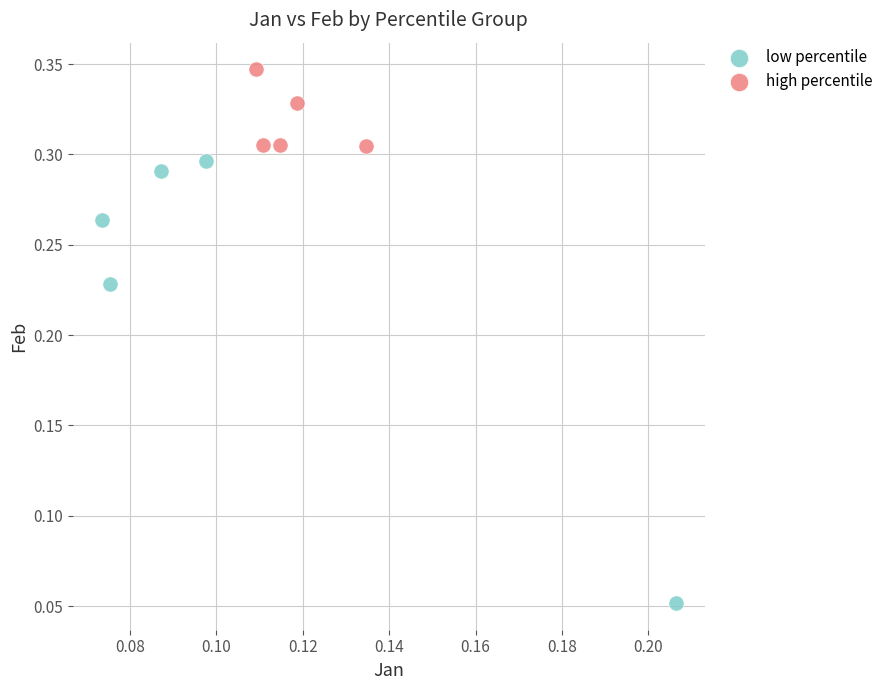

Which series has the widest spread of Y values?

low percentile